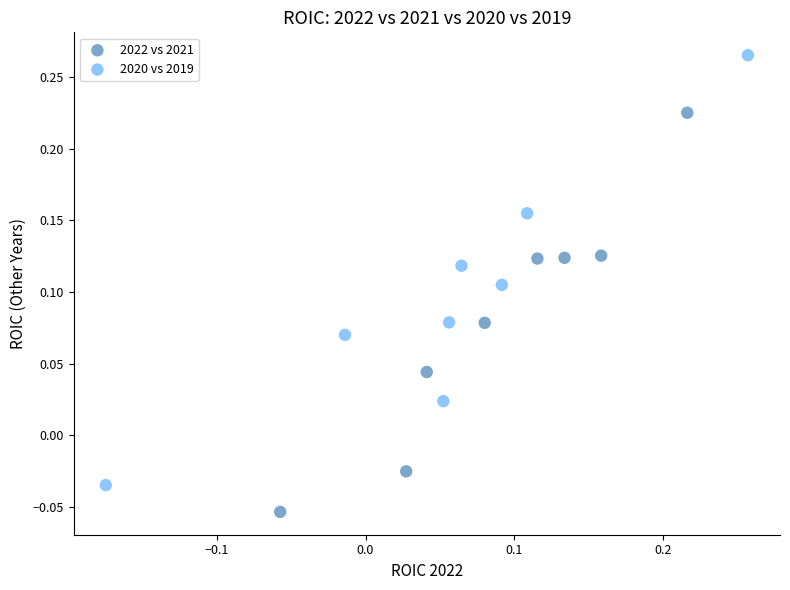

Which series has the widest spread of Y values?

2020 vs 2019